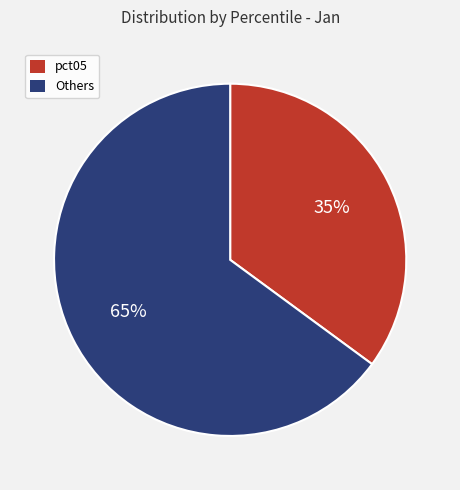

Is there any slice that represents more than half of the pie?

Yes